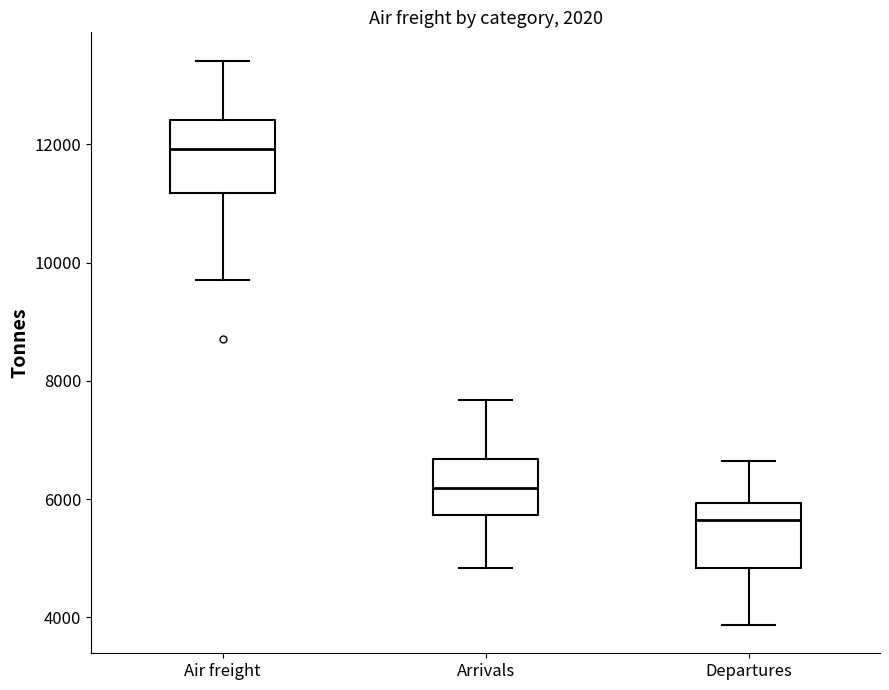

Where does the median line of the box for Air freight sit on the y-axis? The values are not printed on the chart, so give them approximately, as read against the axis.

12000